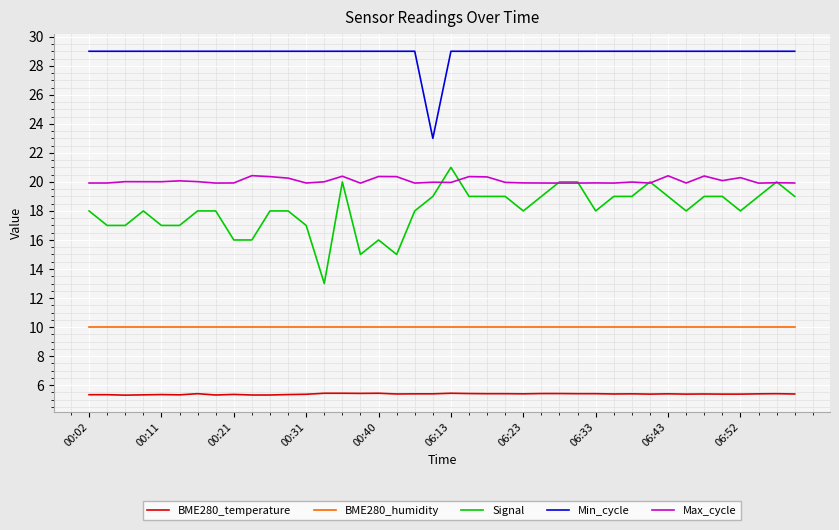

True or false: BME280_humidity and Max_cycle cross at least once.

False